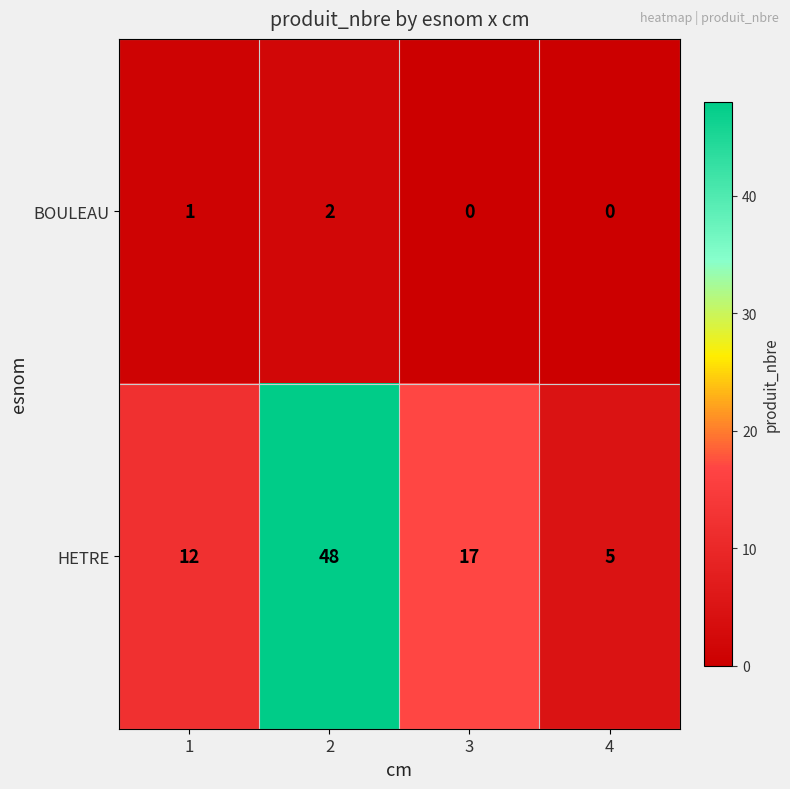

Which series has the widest spread of values?

HETRE